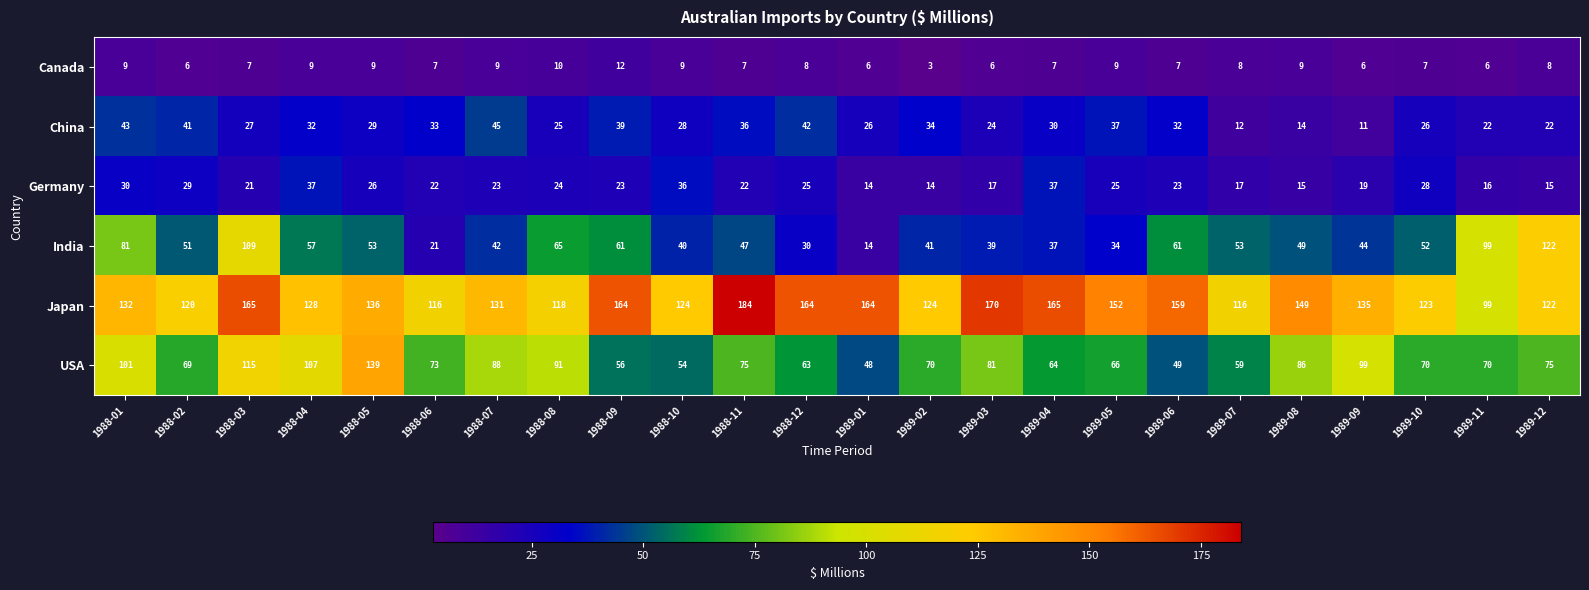

The value of China at 1988-02 is 41. True or false?

True